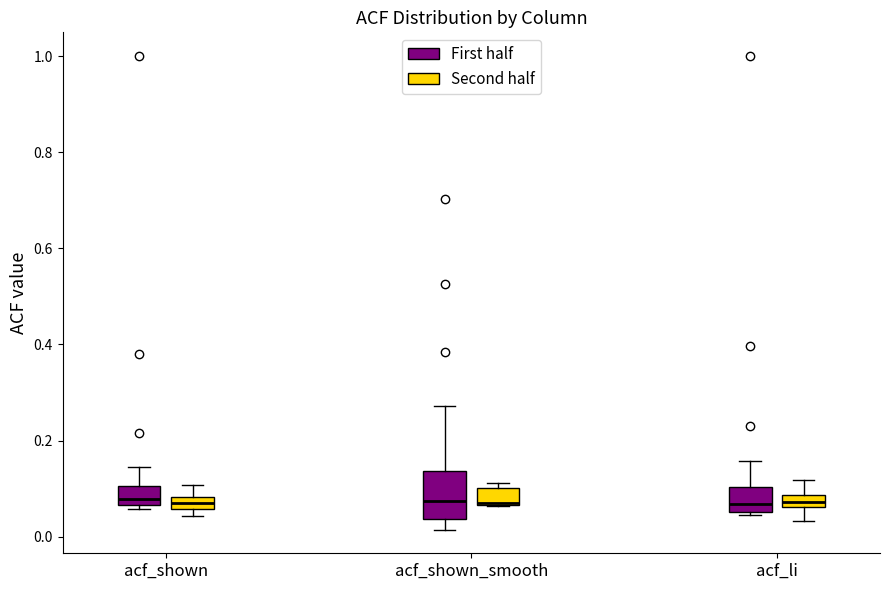

Where does the upper whisker of the box for acf_shown (Second half) end on the y-axis? The values are not printed on the chart, so give them approximately, as read against the axis.

0.10